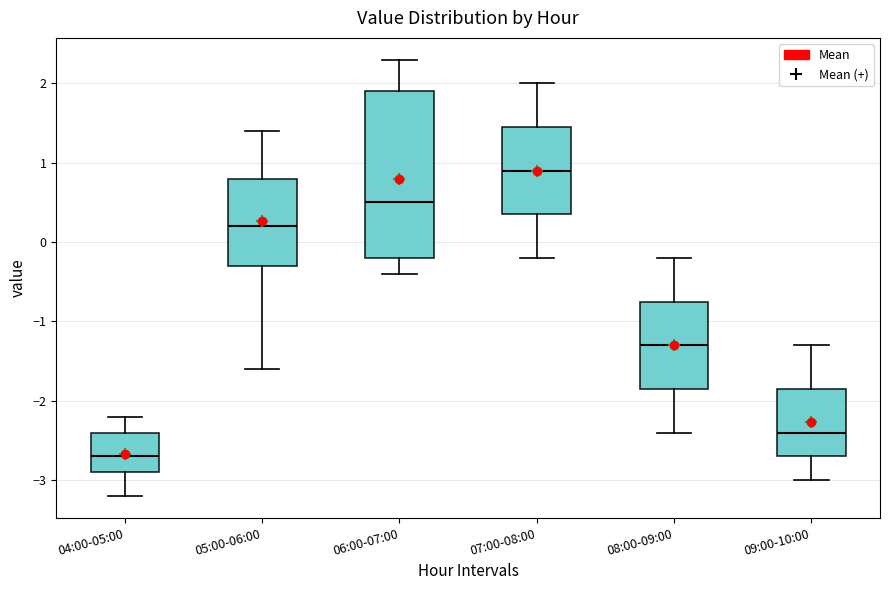

Comparing the boxes themselves (not the whiskers), which one is the tallest?

06:00-07:00